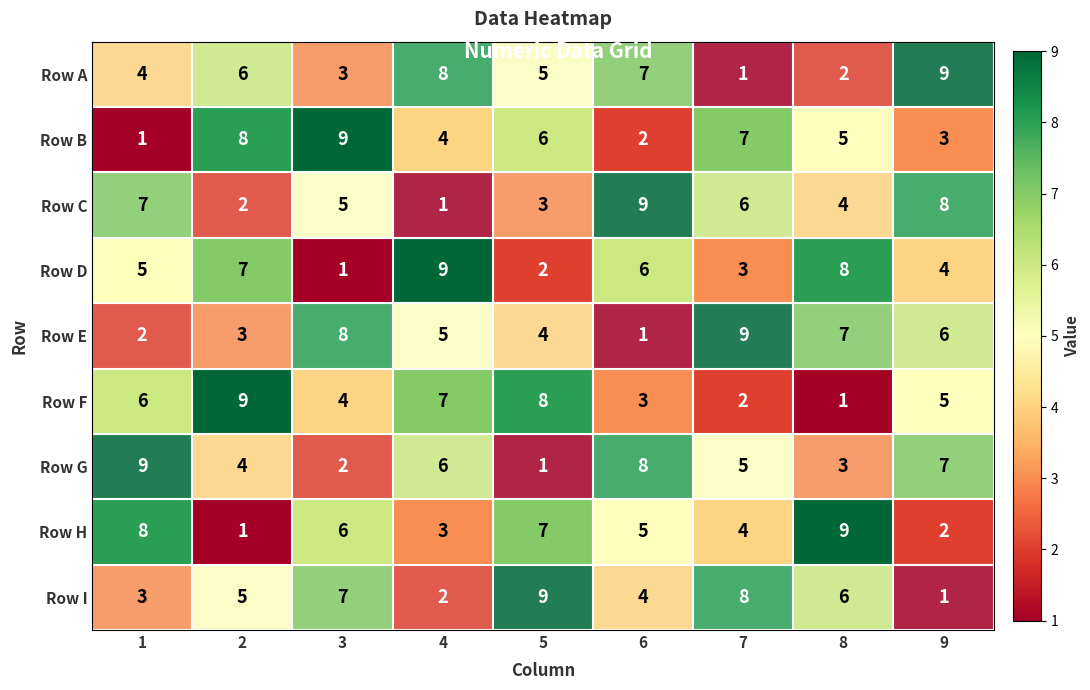

True or false: Row E has a value of 3 at 2.

True